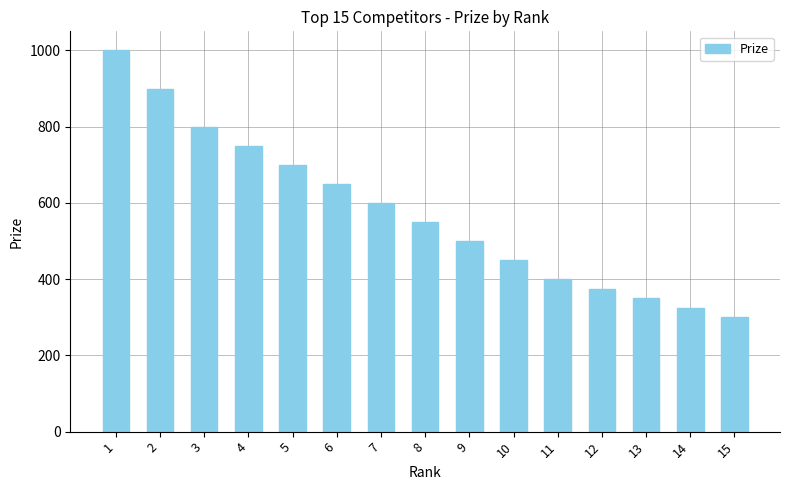

Count the number of categories in the chart.

15